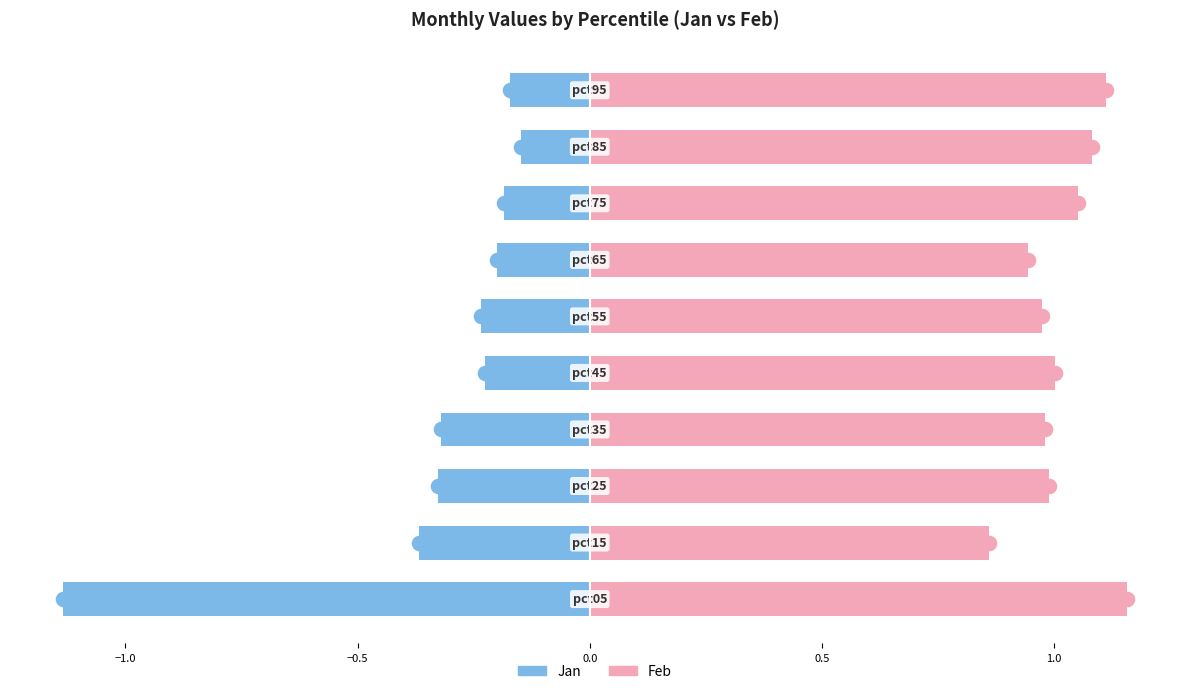

What is the difference between the second highest and minimum values in the Jan series?

1.0